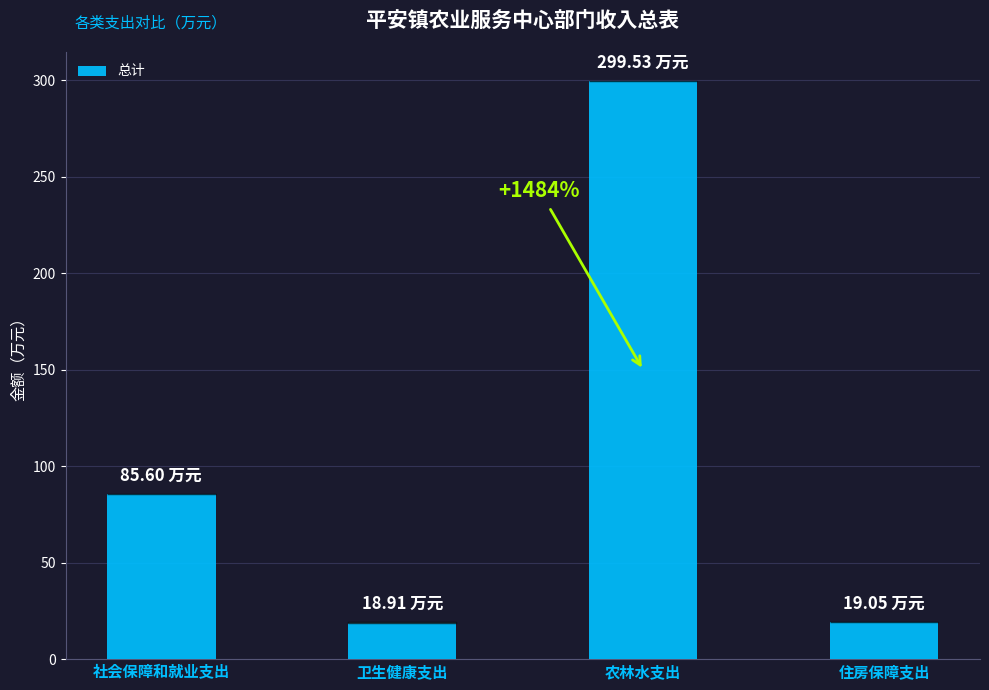

Which category has the highest value across all series?

农林水支出